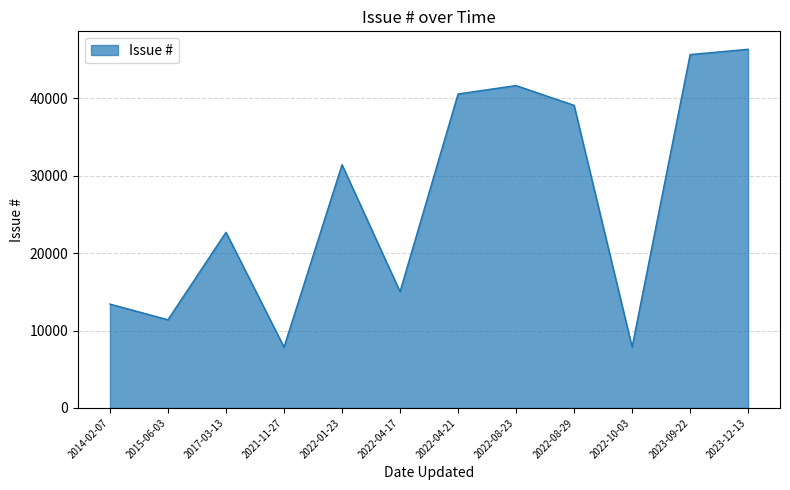

Between 2022-01-23 and 2022-10-03, which is larger?

2022-01-23